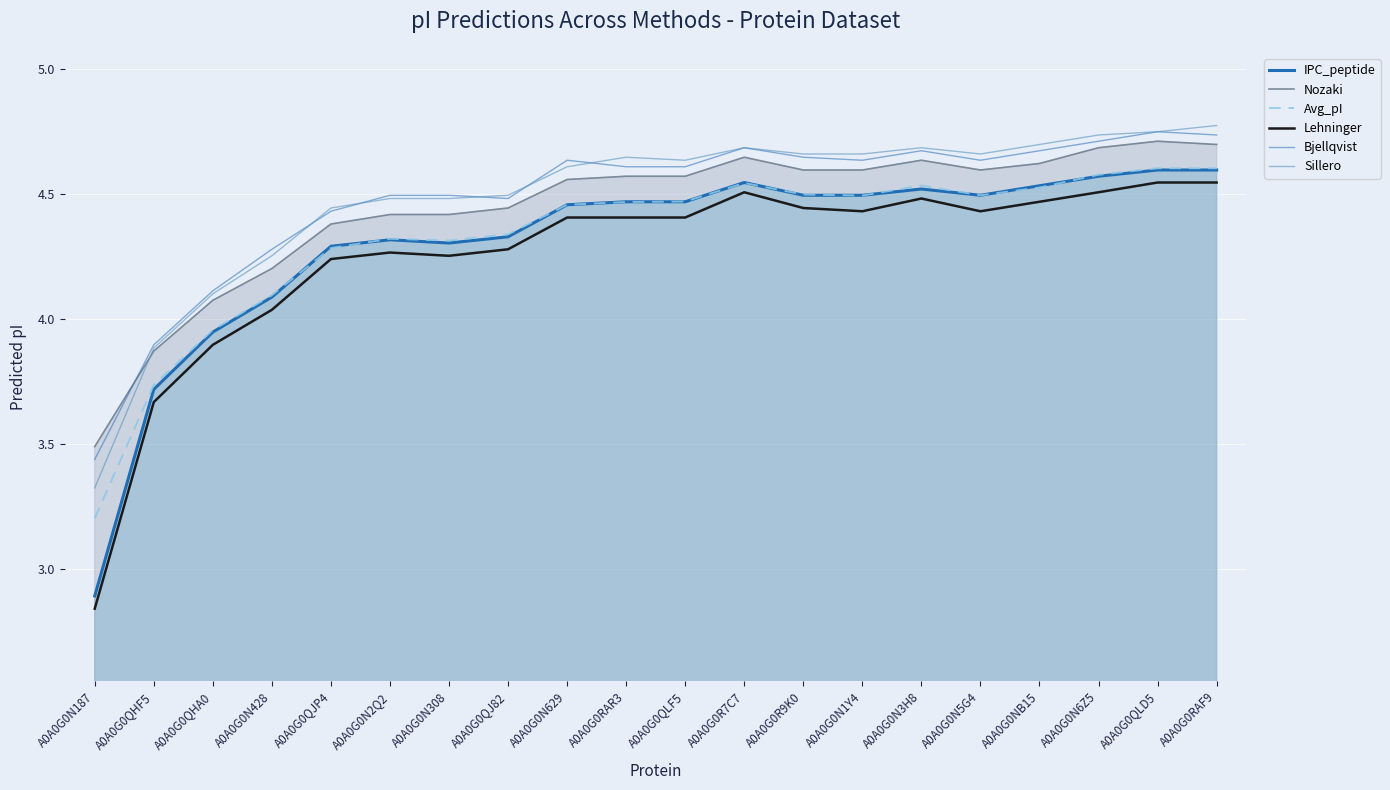

True or false: Avg_pI and Bjellqvist cross at least once.

False